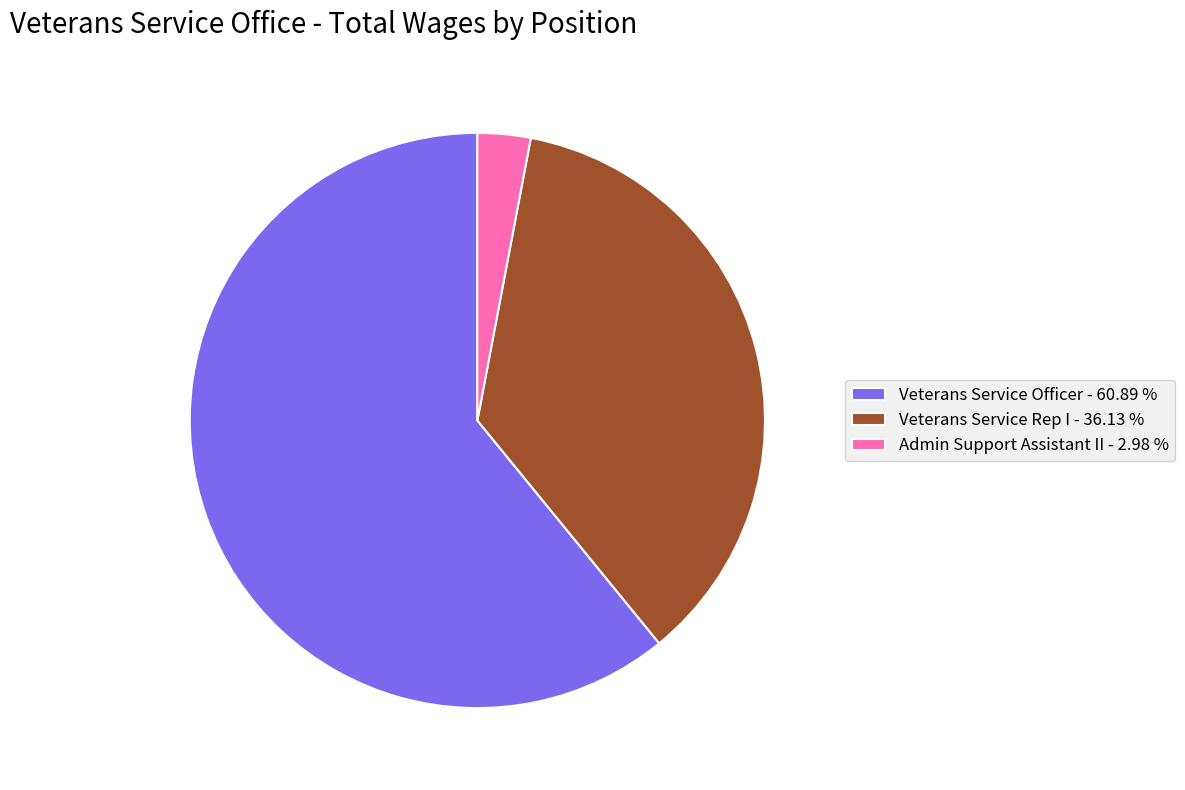

Between Veterans Service Officer - 60.89 % and Admin Support Assistant II - 2.98 %, which is larger?

Veterans Service Officer - 60.89 %